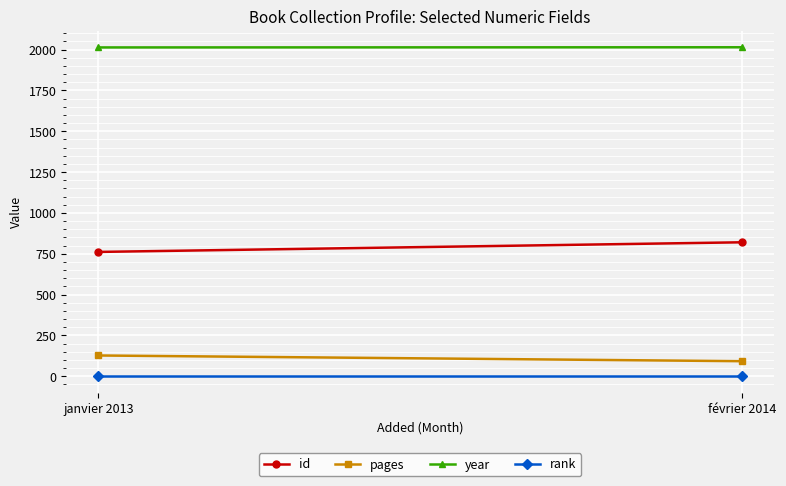

Reading right to left, transcribe all the data shown in this chart.

id: 820	761
pages: 92	127
year: 2014	2013
rank: 1	1